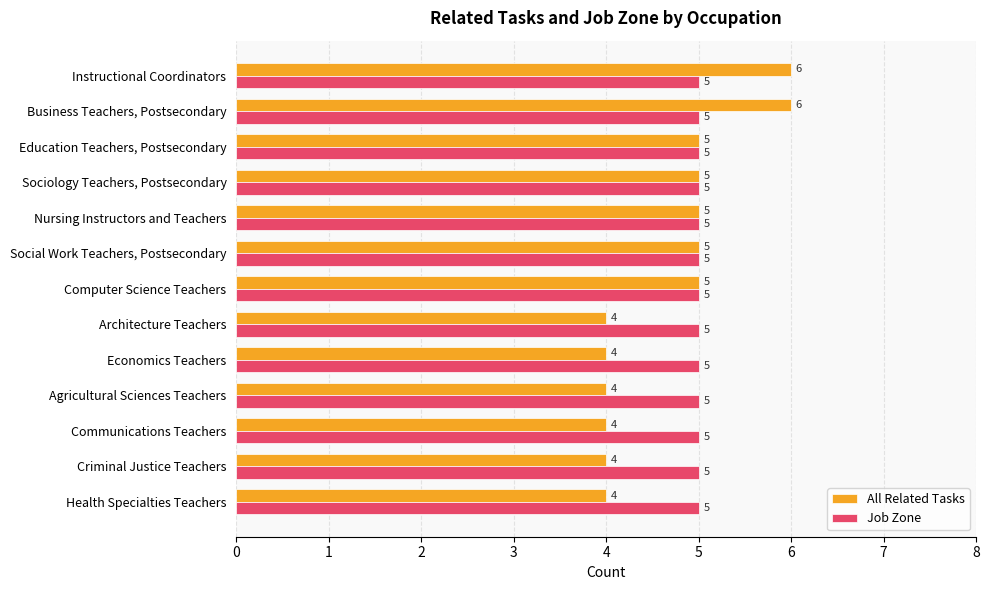

Rank the series by their maximum value, from highest to lowest.

All Related Tasks, Job Zone